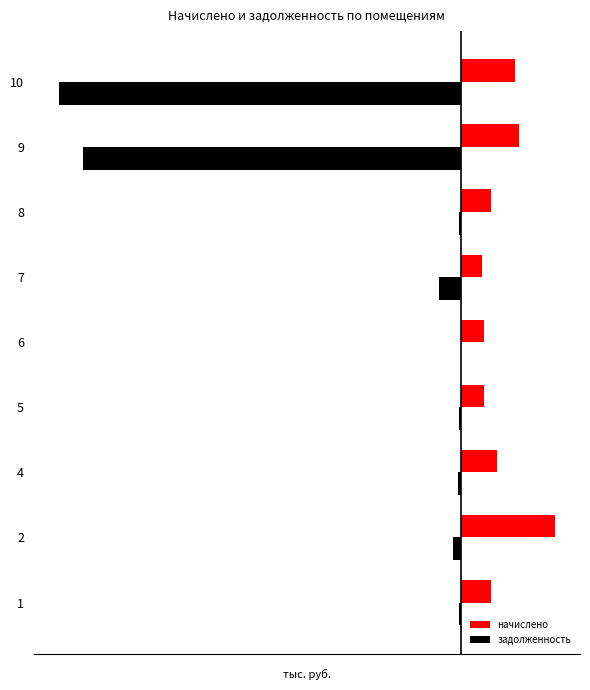

Which category has the lowest value in the начислено series?

7